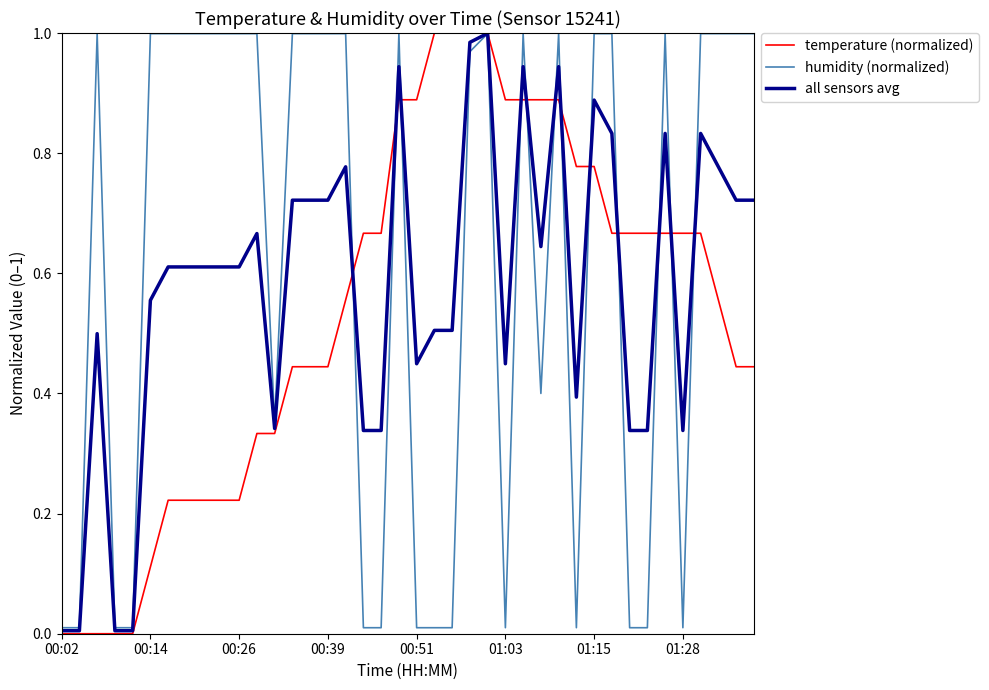

Is this an area chart (filled region under the line)?

No